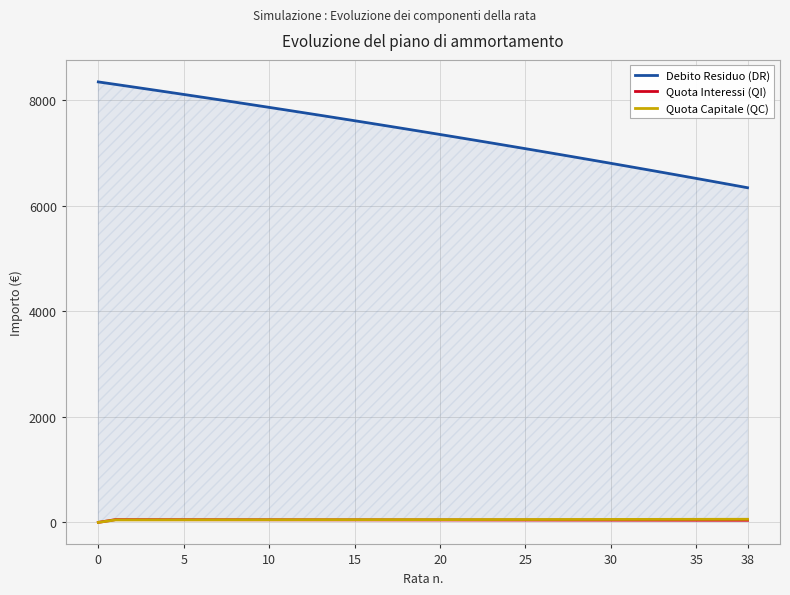

Which series has the widest spread of values?

Debito Residuo (DR)